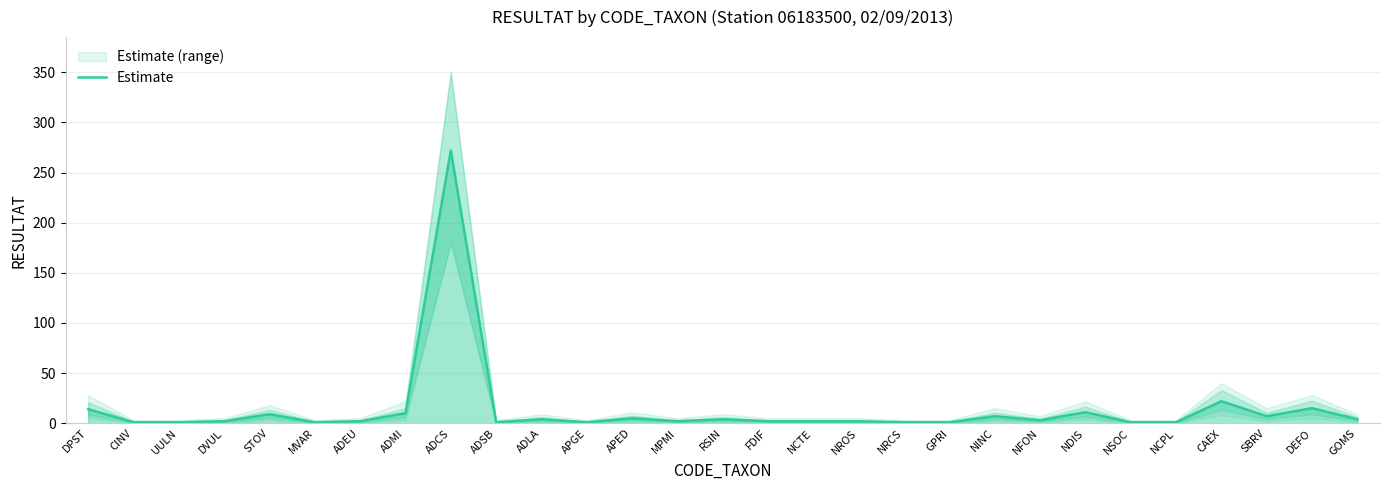

Where is the data nearest to the value 136?

CAEX